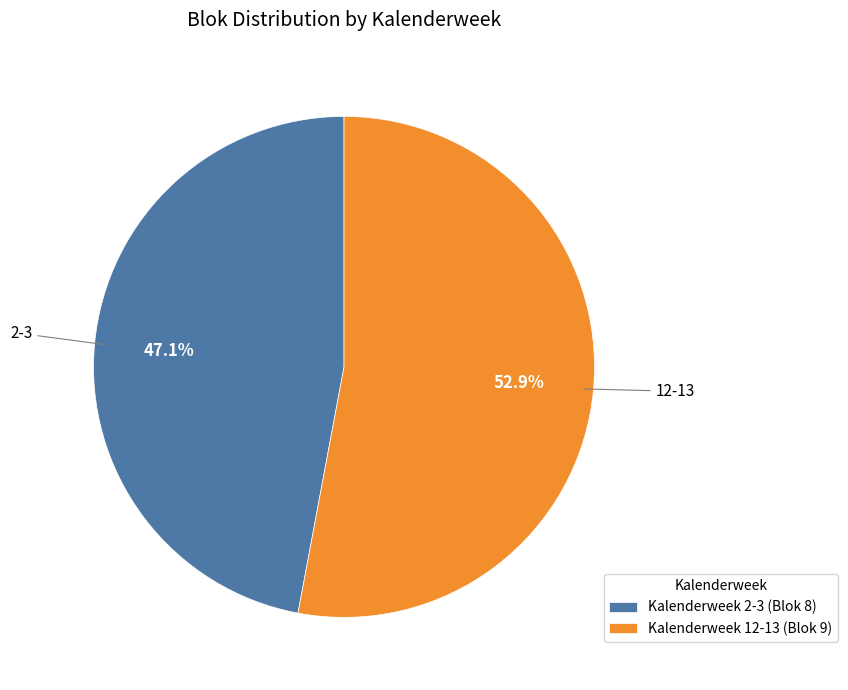

How many slices are in this pie chart?

2